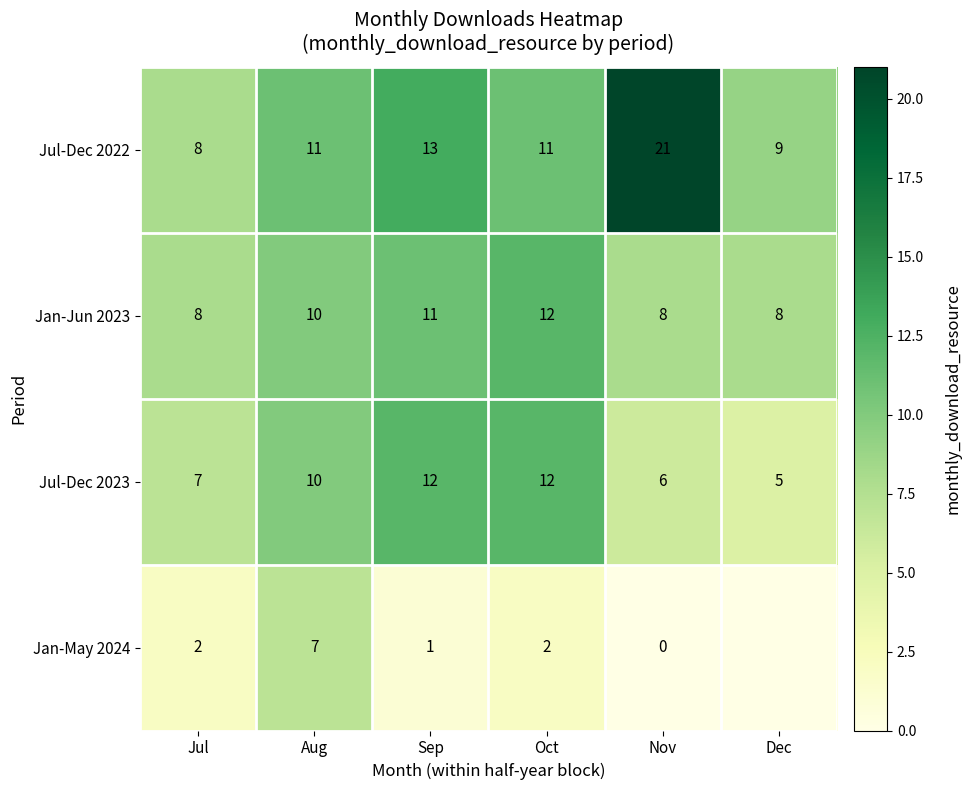

The Jan-Jun 2023 series shows 11 at Dec. True or false?

False